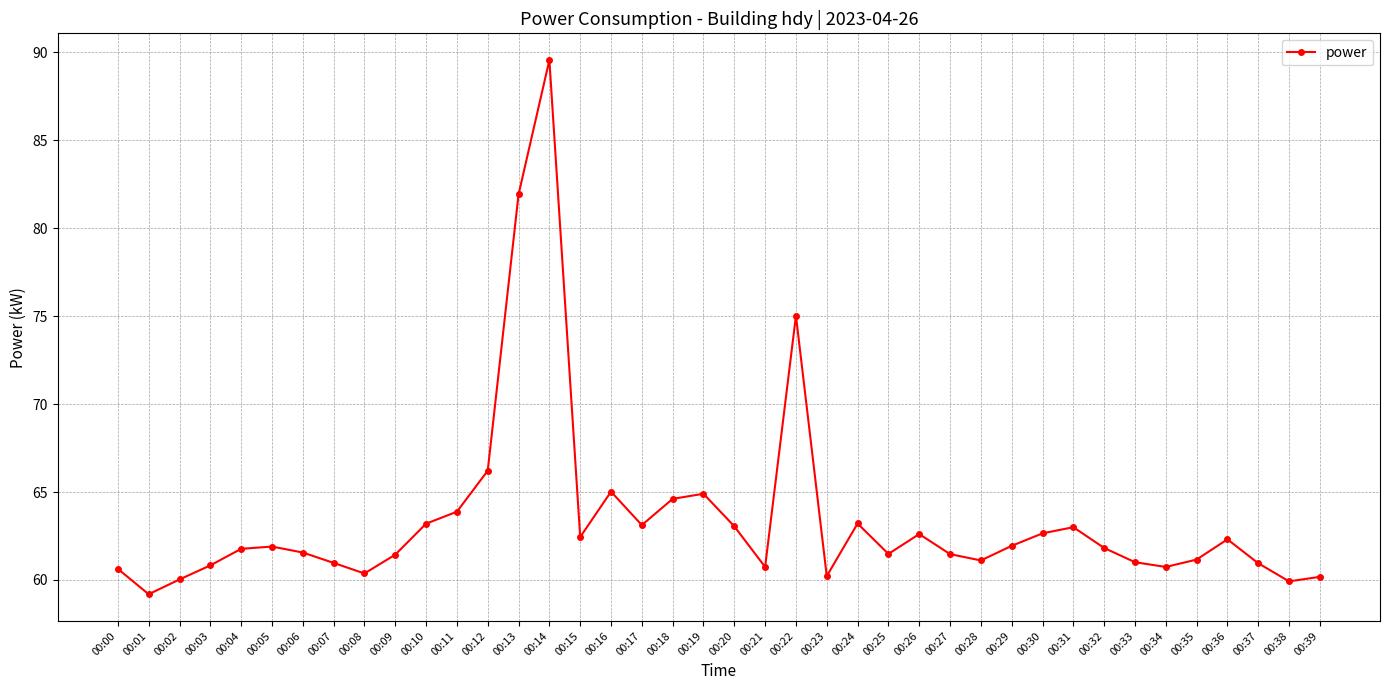

What value does the data have at 00:05?

61.9